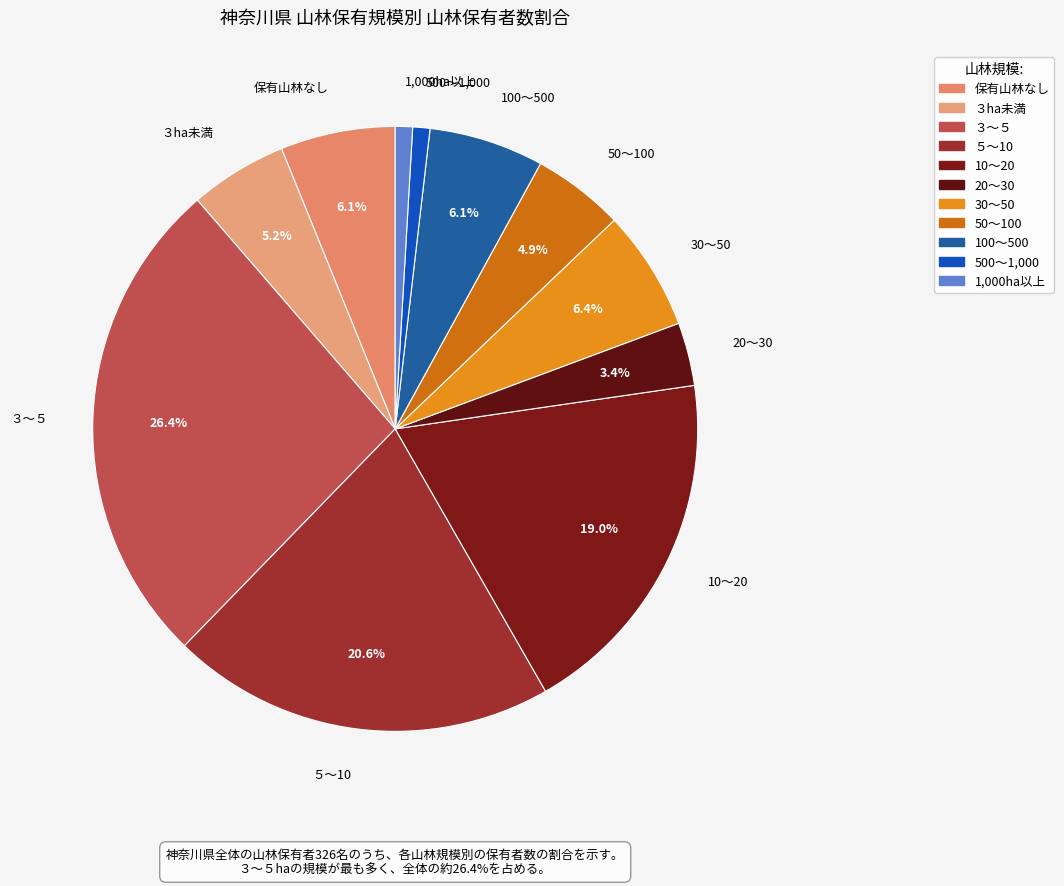

To the nearest percent, what is the combined percentage of ５～10 and 100～500?

27%